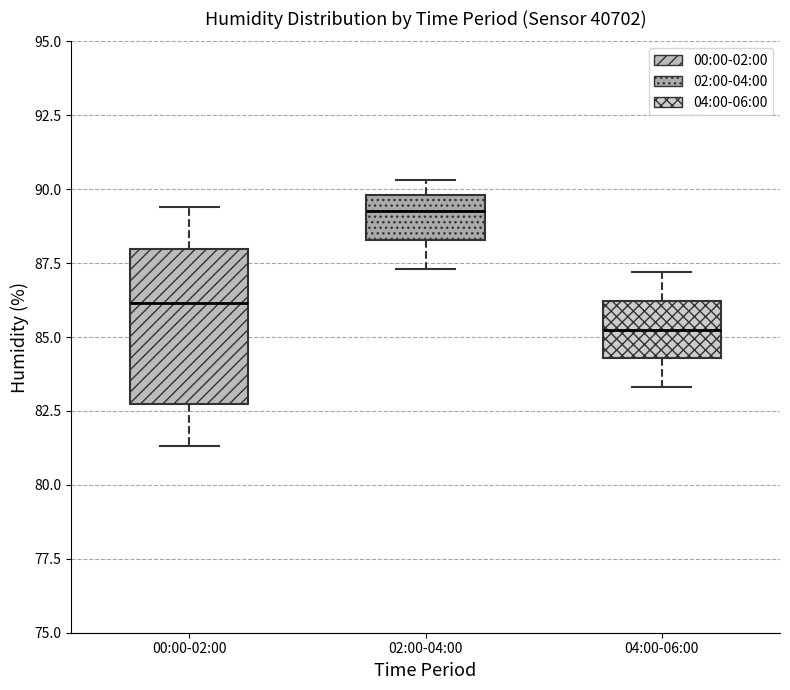

Which box is the tallest, from its lower edge to its upper edge?

00:00-02:00